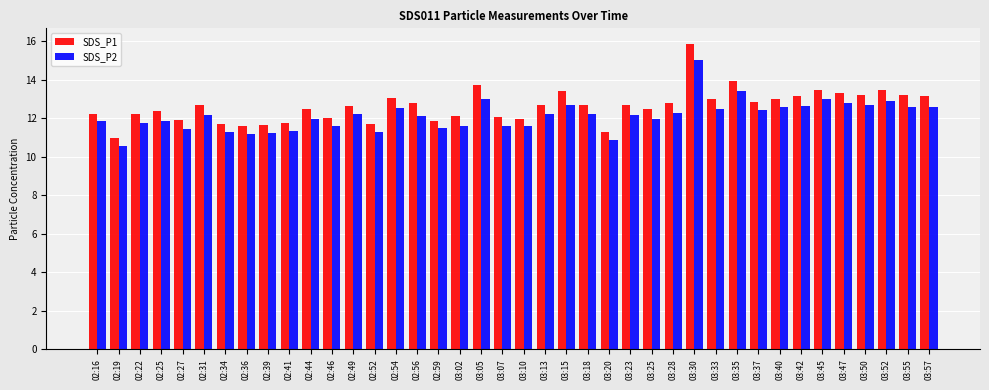

Which series has the largest total across all categories?

SDS_P1